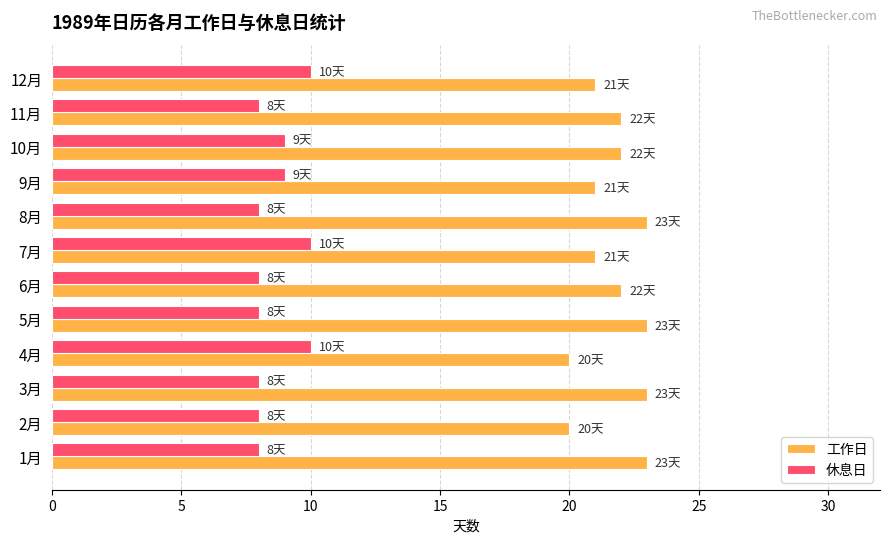

What is the difference between the second highest and minimum values in the 工作日 series?

3